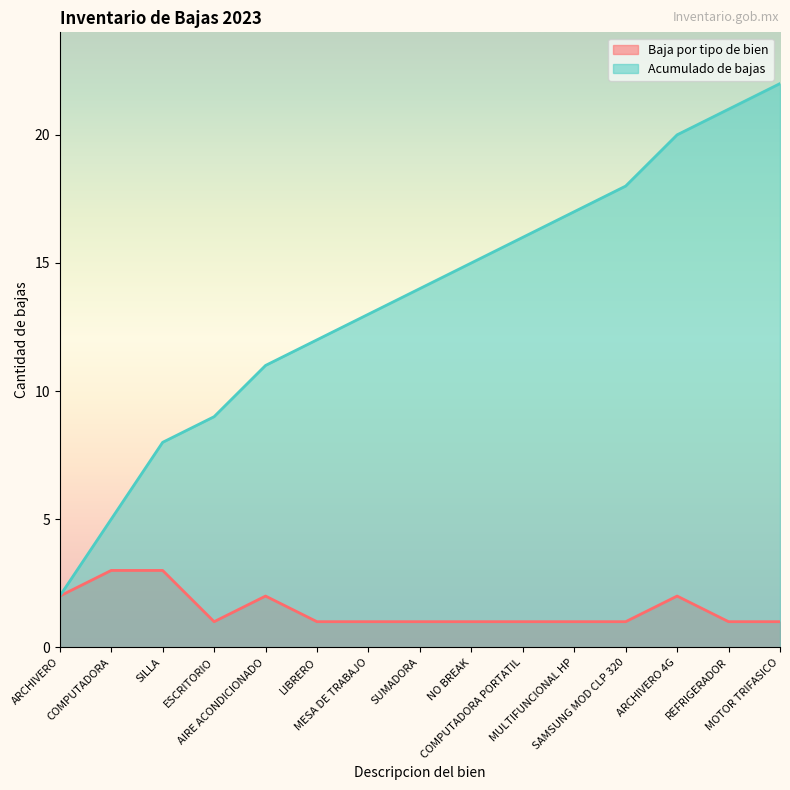

How many distinct data groups are displayed?

2